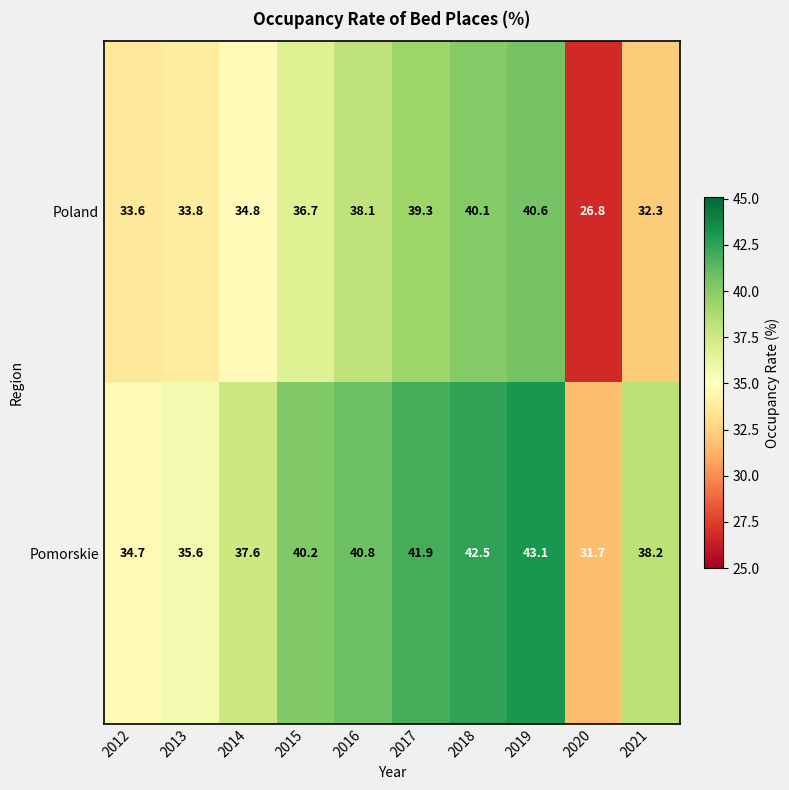

What is the lowest value of the Poland series?

26.8